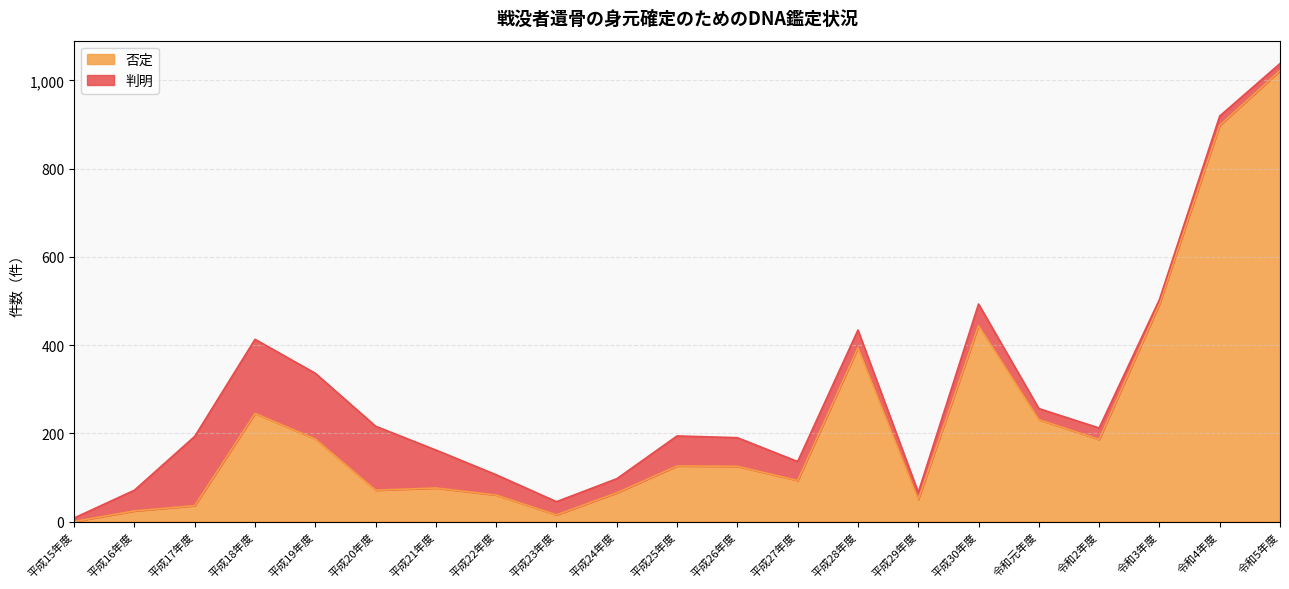

Approximately how many times larger is the value at 平成17年度 compared to 令和3年度?

0.1